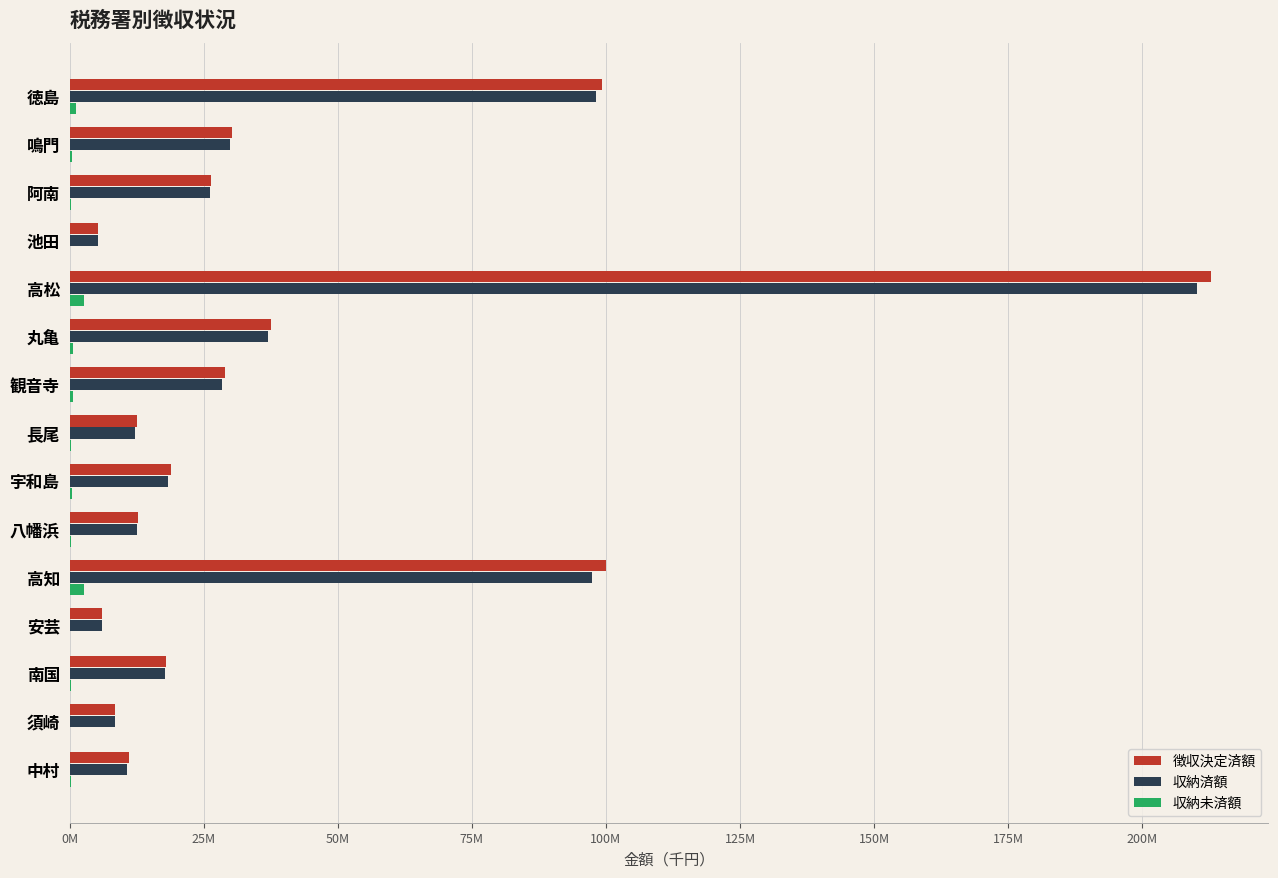

Reading left to right, extract all data points from this chart.

徴収決定済額: 99356313	30326114	26333652	5295579	212856431	37587037	29034053	12498354	18828454	12794465	100097823	6091791	18040270	8554378	11017507
収納済額: 98224892	29932268	26088779	5240184	210182673	36906145	28459161	12251090	18380182	12561859	97422883	6015460	17699008	8399782	10740747
収納未済額: 1109338	391917	243775	54567	2638334	671716	563055	241769	444162	228731	2632775	76090	337460	152215	276106